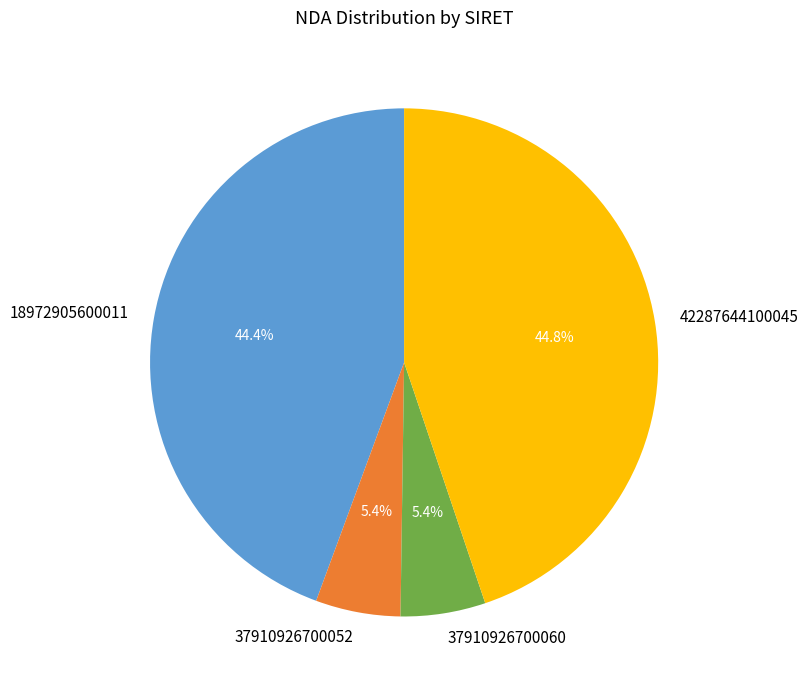

True or false: 18972905600011 accounts for 35% of the total.

False